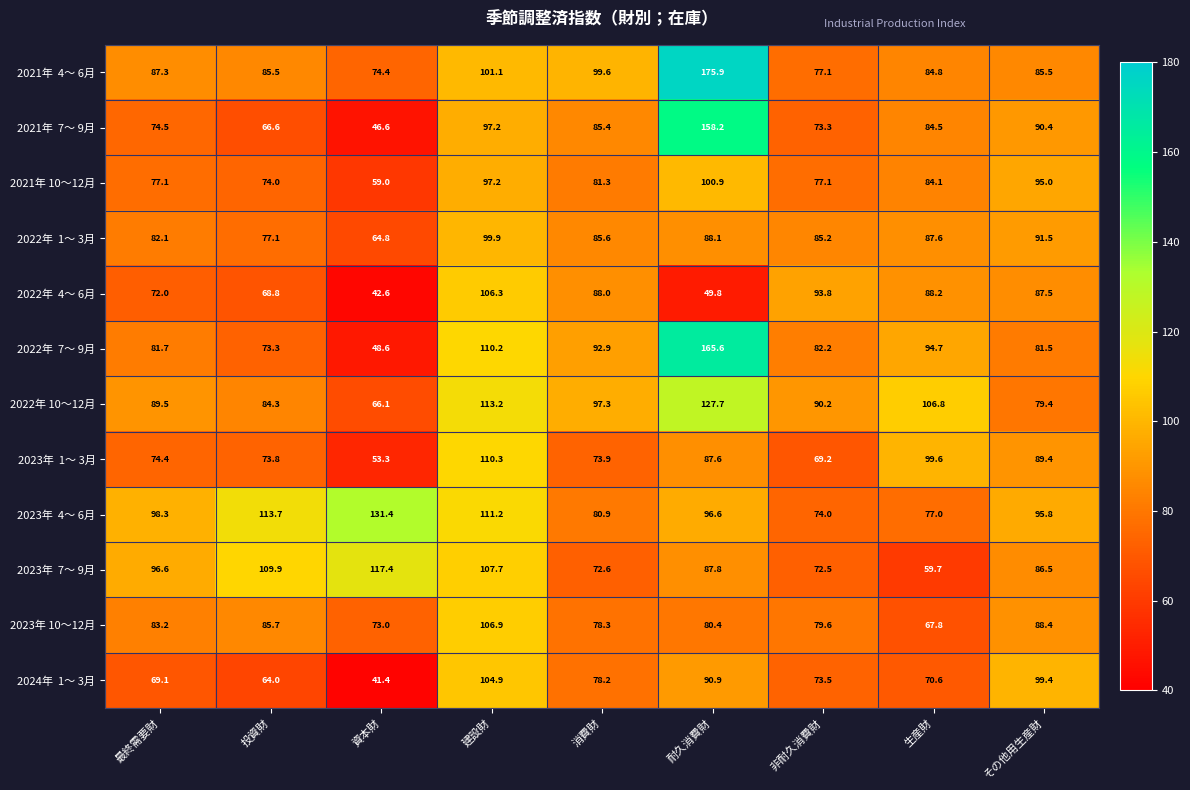

What is the total value across all series at 生産財?

1005.4